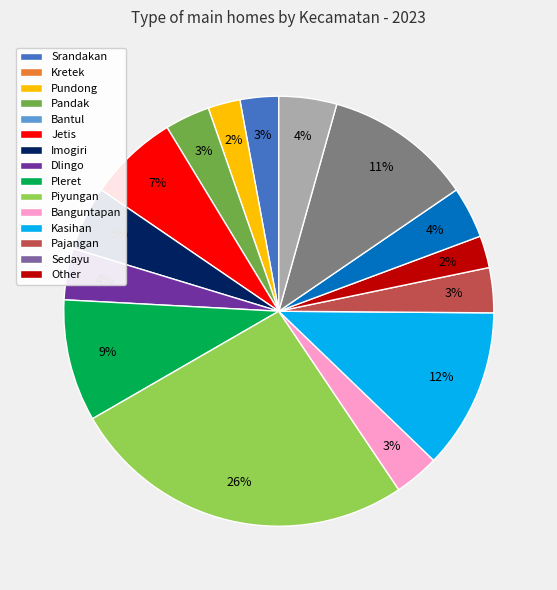

How many slices are in this pie chart?

15